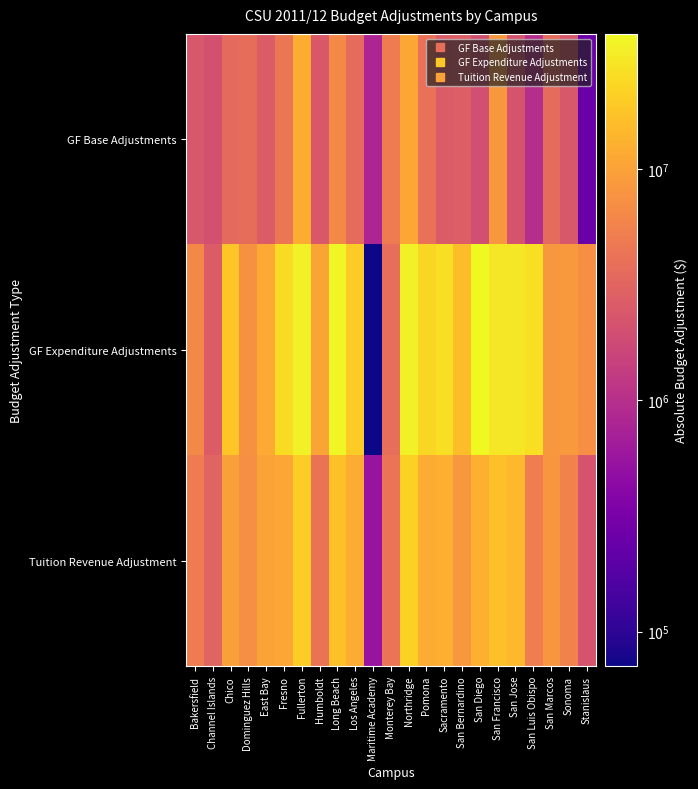

How many categories are shown in the chart?

23